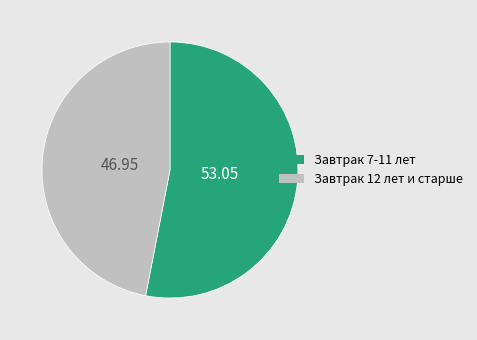

Rank the categories by value from highest to lowest.

Завтрак 7-11 лет, Завтрак 12 лет и старше